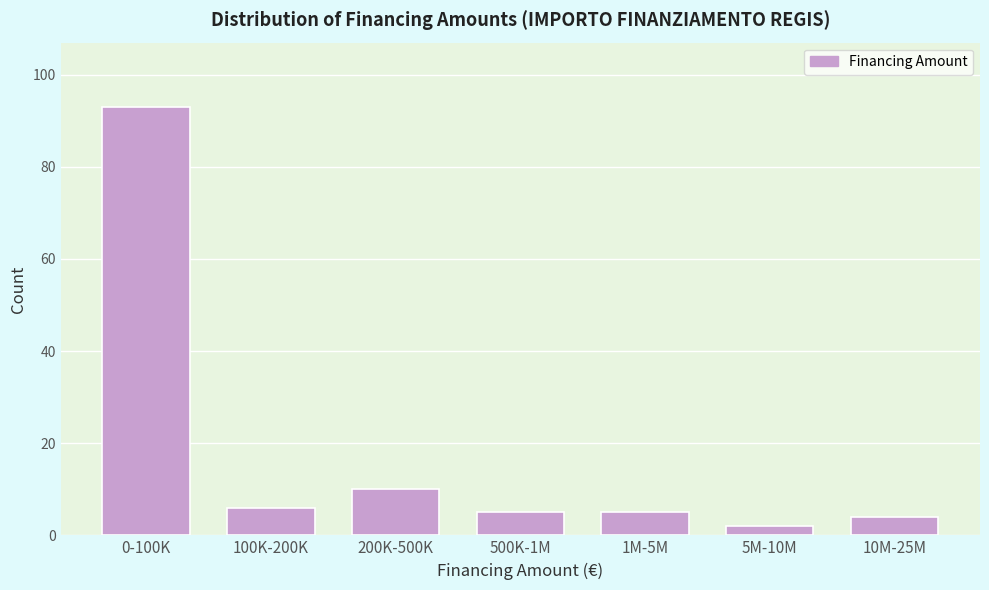

Reading right to left, what are all the values shown in this chart?

4	2	5	5	10	6	93